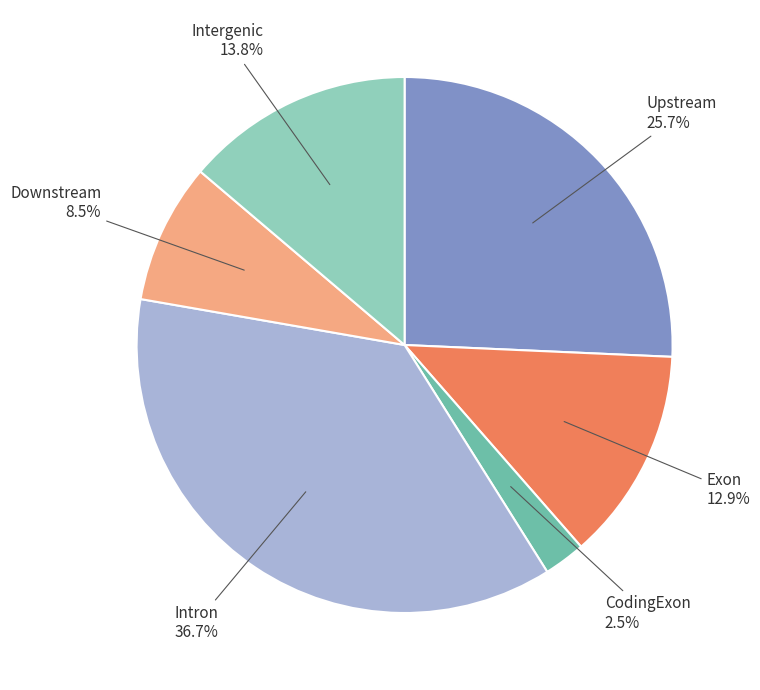

What portion of the pie excludes Intergenic?

86.2%